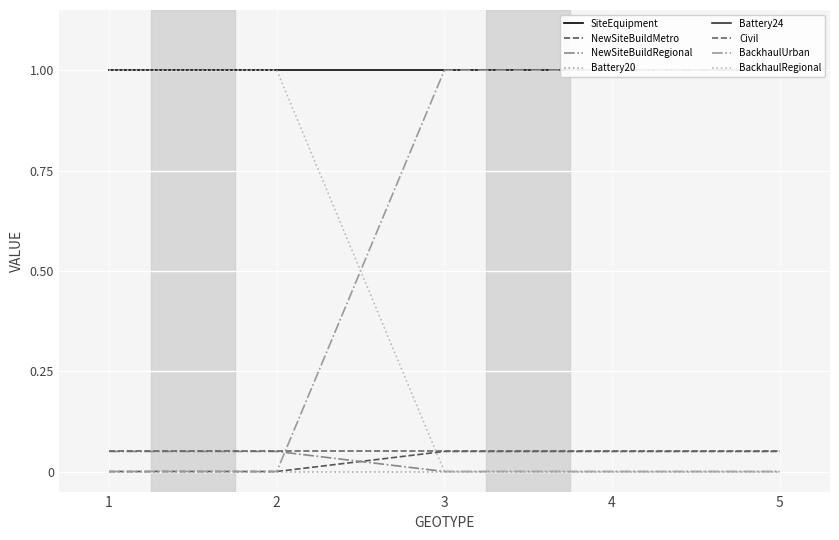

Is it true that NewSiteBuildRegional equals 0.0 at 4?

False